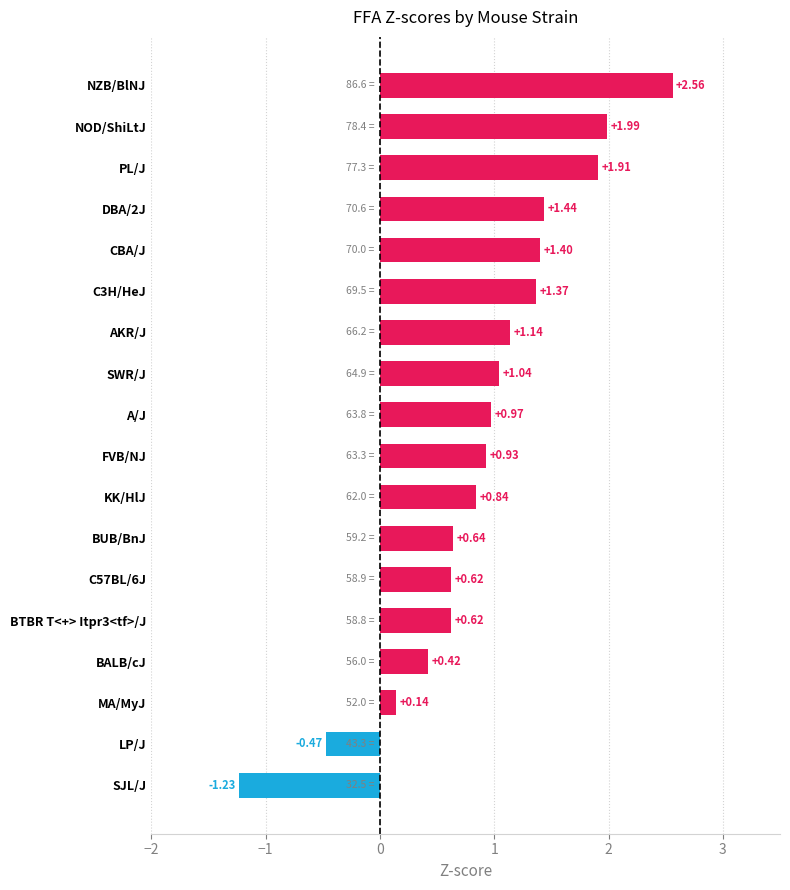

What is the label of the 4th bar from the bottom?

BALB/cJ